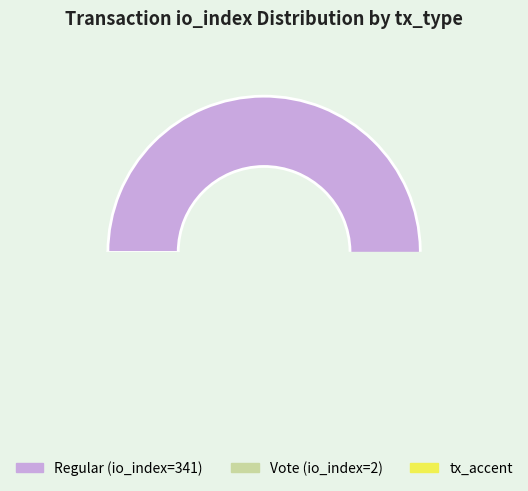

Rank the categories by value from highest to lowest.

Regular (io_index=341), Vote (io_index=2)